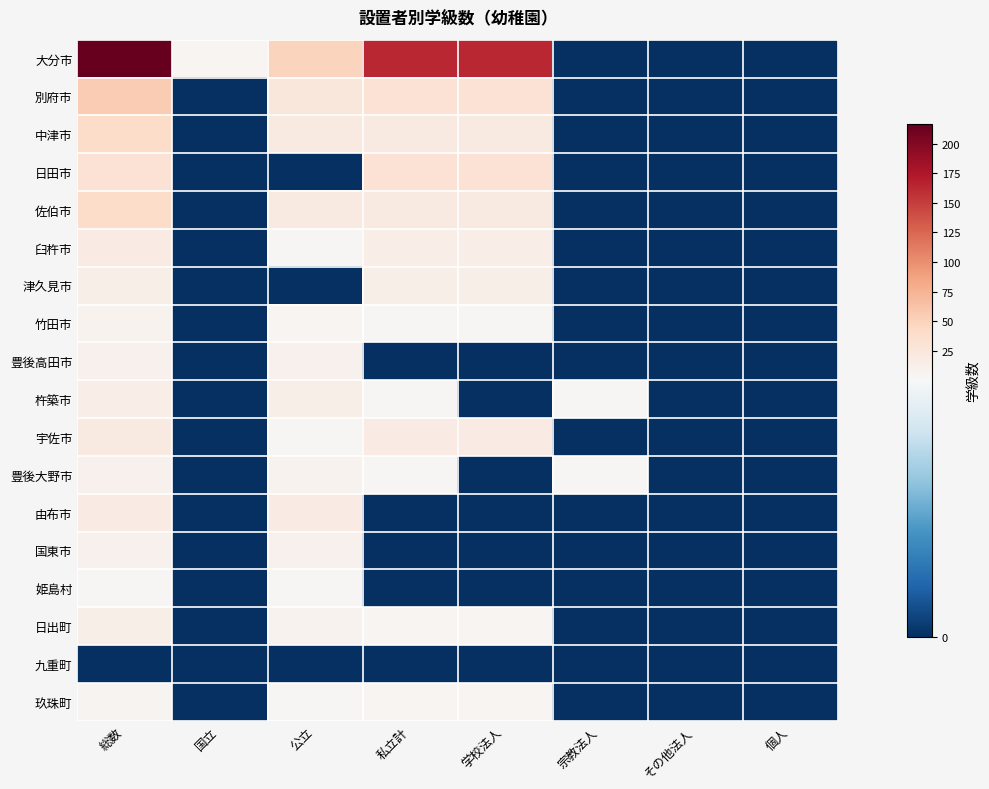

Reading right to left, list all the values displayed in this chart.

大分市: 個人=0	その他法人=0	宗教法人=0	学校法人=164	私立計=164	公立=48	国立=5	総数=217
別府市: 個人=0	その他法人=0	宗教法人=0	学校法人=31	私立計=31	公立=24	国立=0	総数=55
中津市: 個人=0	その他法人=0	宗教法人=0	学校法人=20	私立計=20	公立=19	国立=0	総数=39
日田市: 個人=0	その他法人=0	宗教法人=0	学校法人=31	私立計=31	公立=0	国立=0	総数=31
佐伯市: 個人=0	その他法人=0	宗教法人=0	学校法人=20	私立計=20	公立=20	国立=0	総数=40
臼杵市: 個人=0	その他法人=0	宗教法人=0	学校法人=14	私立計=14	公立=3	国立=0	総数=17
津久見市: 個人=0	その他法人=0	宗教法人=0	学校法人=12	私立計=12	公立=0	国立=0	総数=12
竹田市: 個人=0	その他法人=0	宗教法人=0	学校法人=3	私立計=3	公立=4	国立=0	総数=7
豊後高田市: 個人=0	その他法人=0	宗教法人=0	学校法人=0	私立計=0	公立=9	国立=0	総数=9
杵築市: 個人=0	その他法人=0	宗教法人=2	学校法人=0	私立計=2	公立=13	国立=0	総数=15
宇佐市: 個人=0	その他法人=0	宗教法人=0	学校法人=17	私立計=17	公立=3	国立=0	総数=20
豊後大野市: 個人=0	その他法人=0	宗教法人=3	学校法人=0	私立計=3	公立=7	国立=0	総数=10
由布市: 個人=0	その他法人=0	宗教法人=0	学校法人=0	私立計=0	公立=17	国立=0	総数=17
国東市: 個人=0	その他法人=0	宗教法人=0	学校法人=0	私立計=0	公立=10	国立=0	総数=10
姫島村: 個人=0	その他法人=0	宗教法人=0	学校法人=0	私立計=0	公立=2	国立=0	総数=2
日出町: 個人=0	その他法人=0	宗教法人=0	学校法人=4	私立計=4	公立=8	国立=0	総数=12
九重町: 個人=0	その他法人=0	宗教法人=0	学校法人=0	私立計=0	公立=0	国立=0	総数=0
玖珠町: 個人=0	その他法人=0	宗教法人=0	学校法人=4	私立計=4	公立=2	国立=0	総数=6